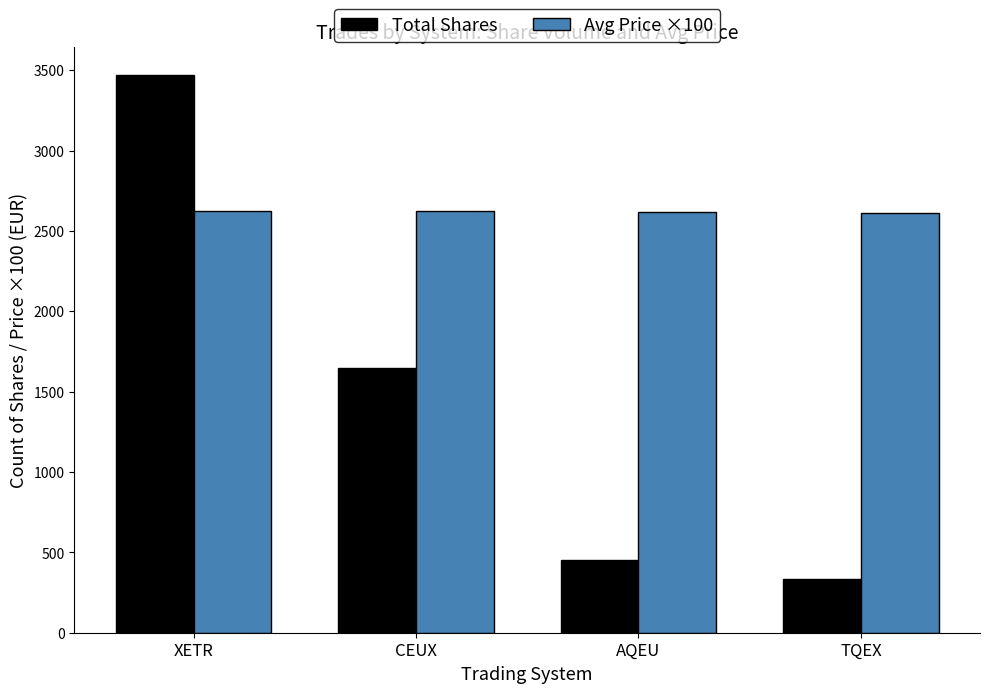

What is the total value across all series at CEUX?

4274.3